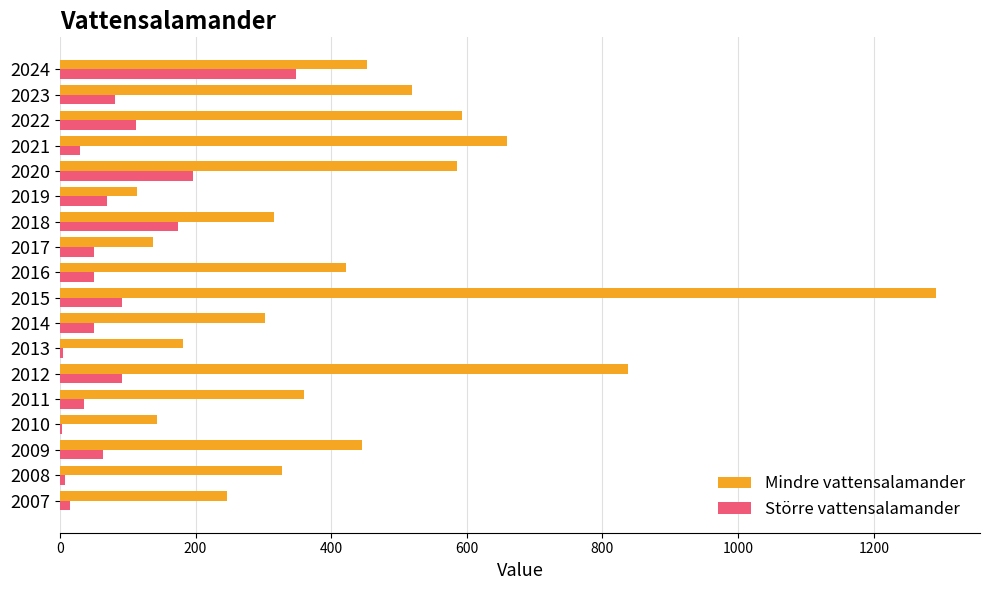

True or false: Mindre vattensalamander has a value of 838 at 2012.

True